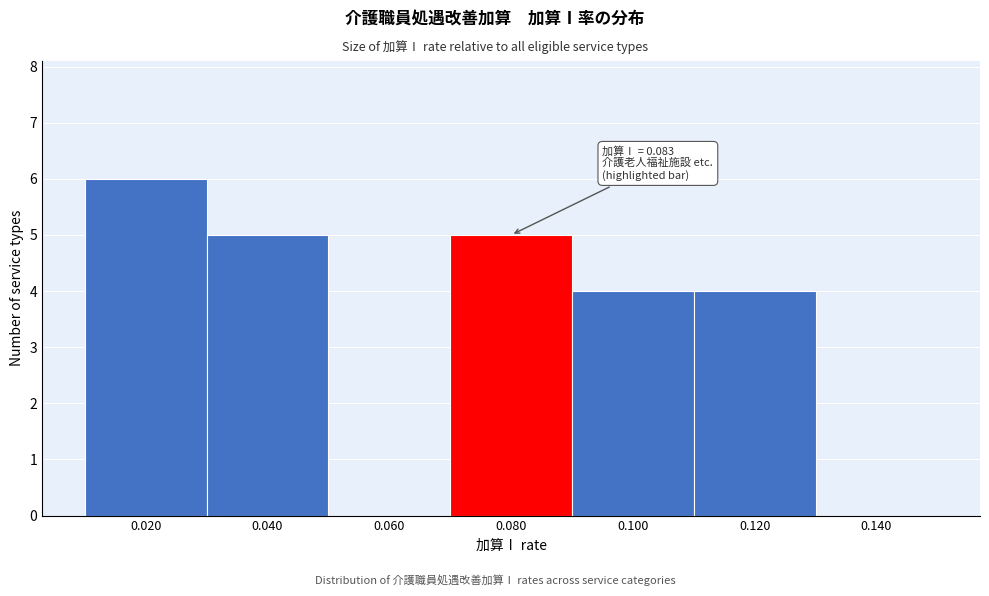

Reading left to right, transcribe all the data shown in this chart.

0.020=6	0.040=5	0.060=0	0.080=5	0.100=4	0.120=4	0.140=0